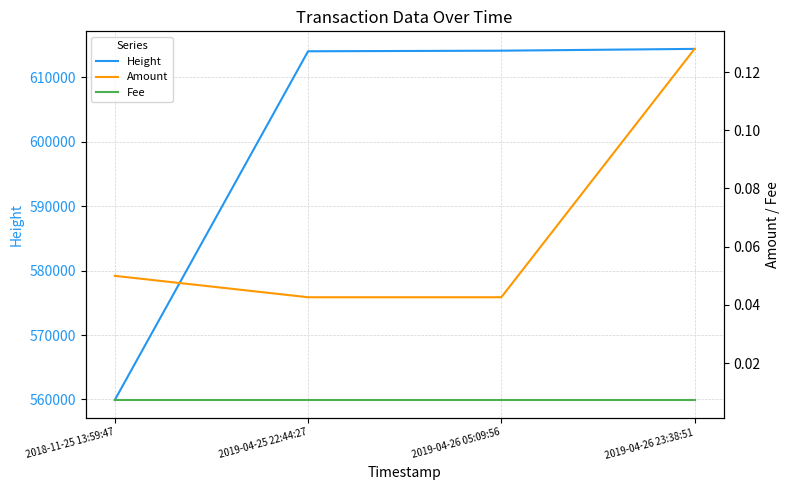

True or false: Amount and Fee intersect in this chart.

False